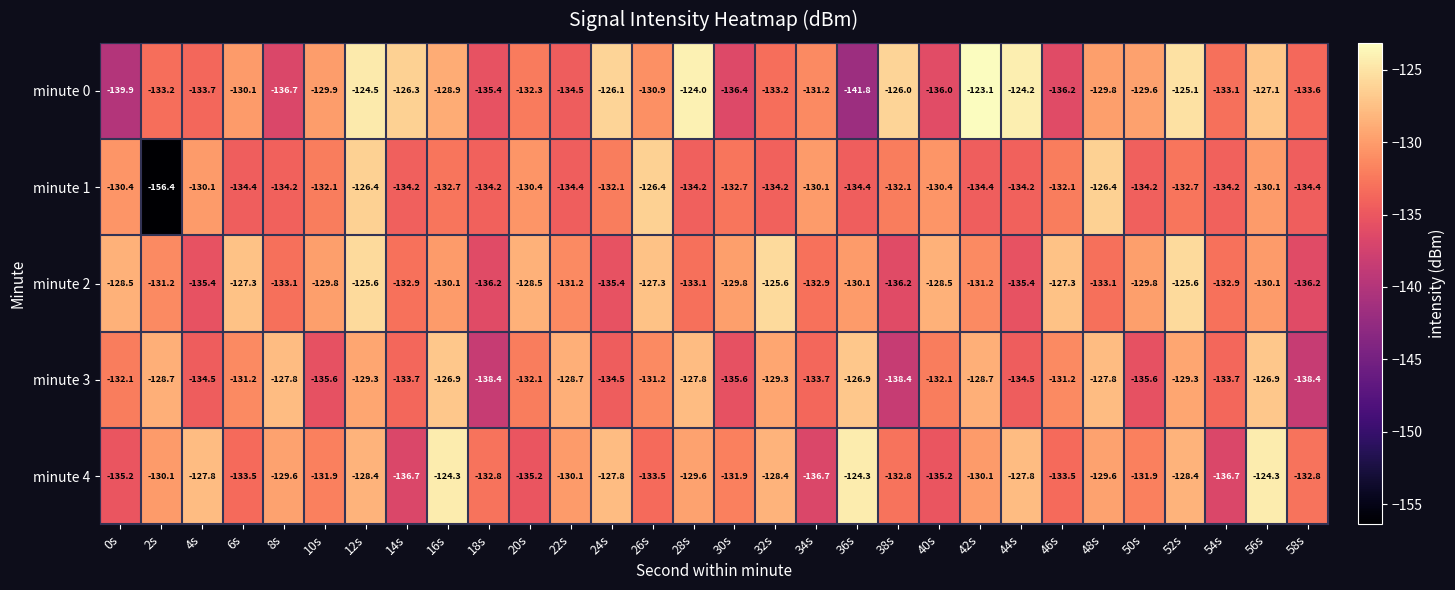

The minute 0 series shows -136.0 at 40s. True or false?

True